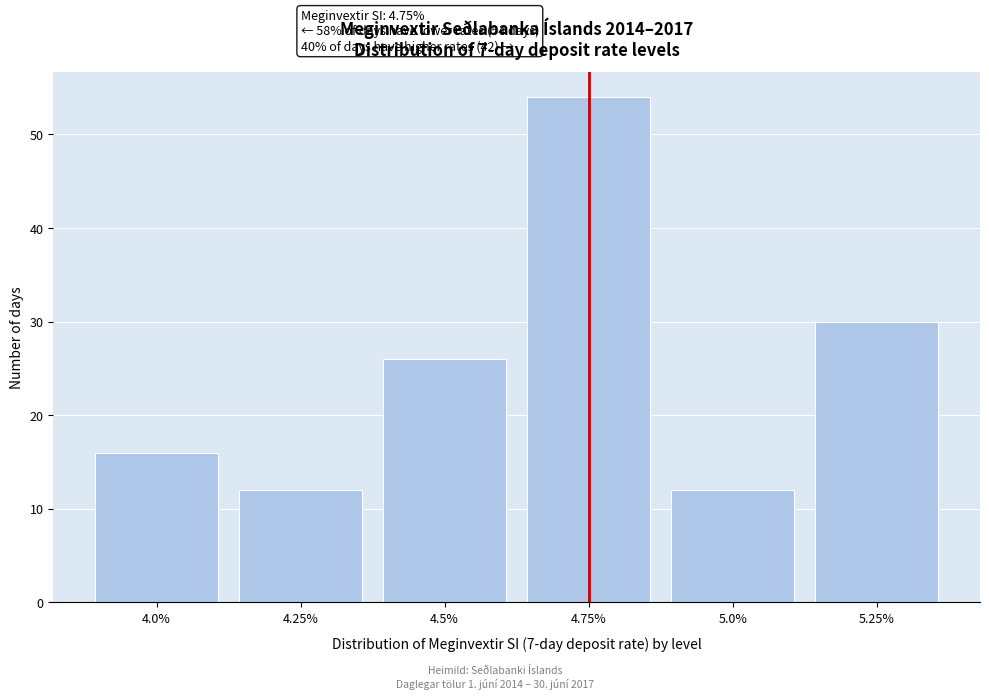

Over which range of the x-axis is the bar tallest?

4.625 to 4.875